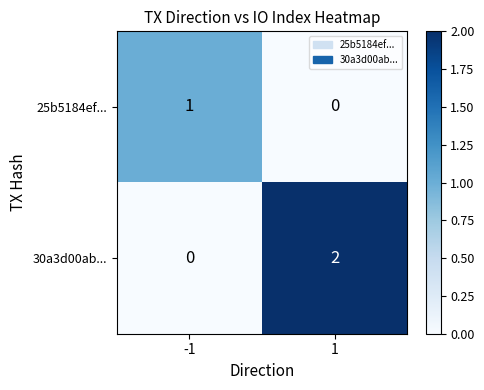

How many data points does each series have?

2